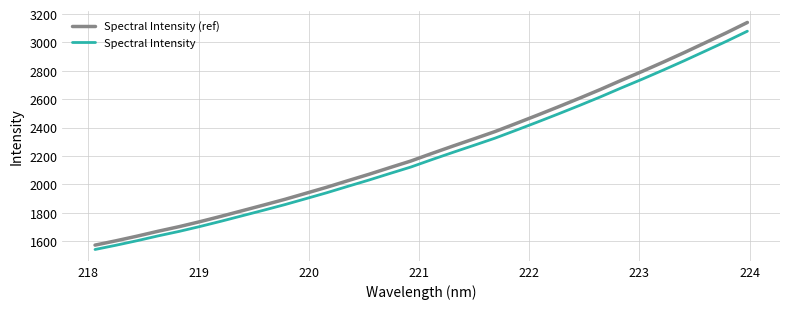

Which series has the largest range (max minus min)?

Spectral Intensity (ref)